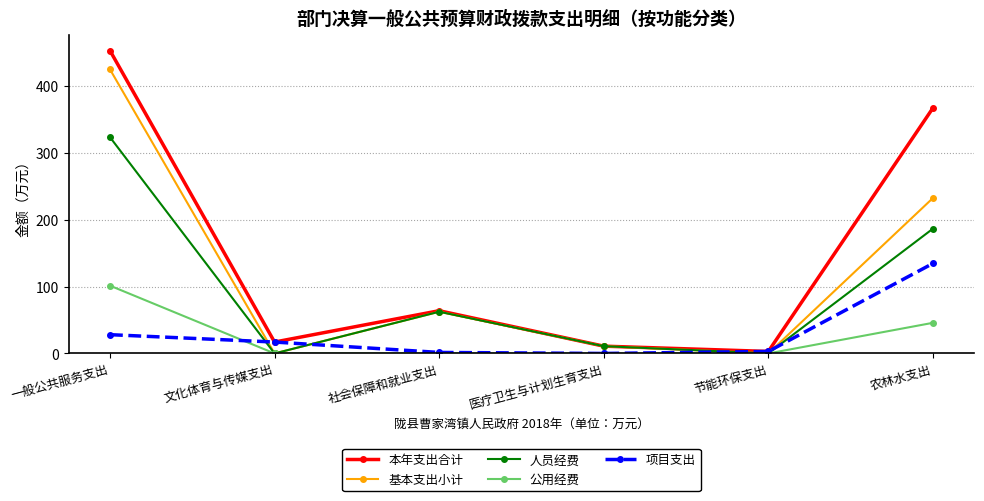

Does the chart display data point markers on the line(s)?

Yes